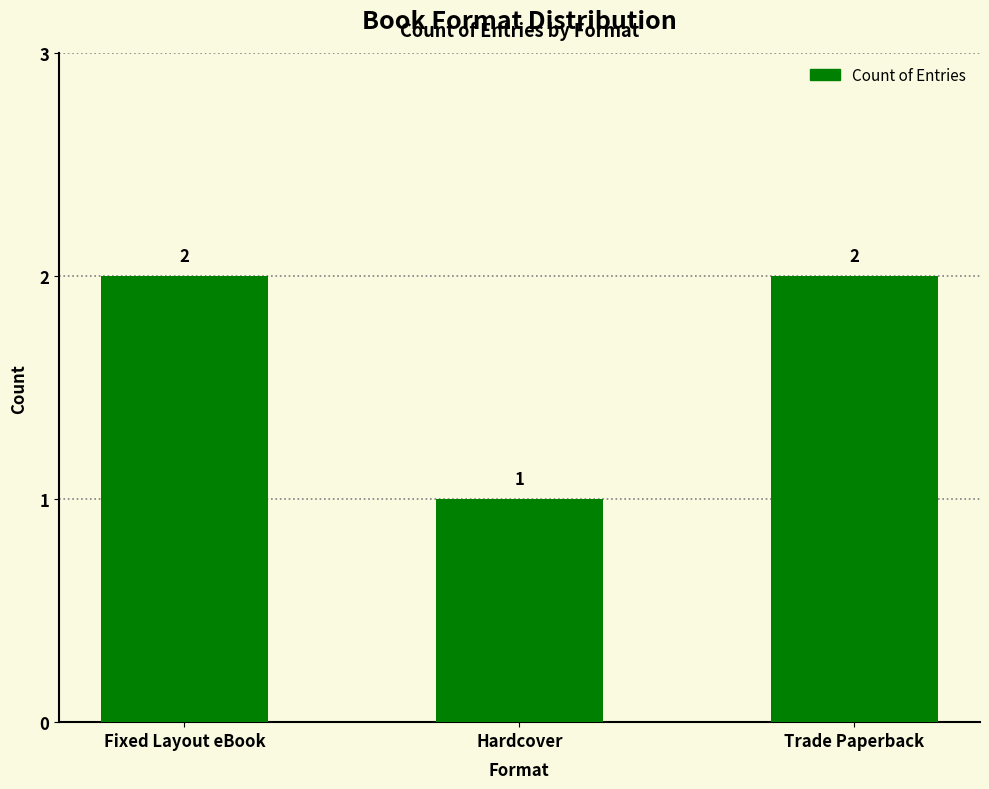

What is the sum of all values?

5